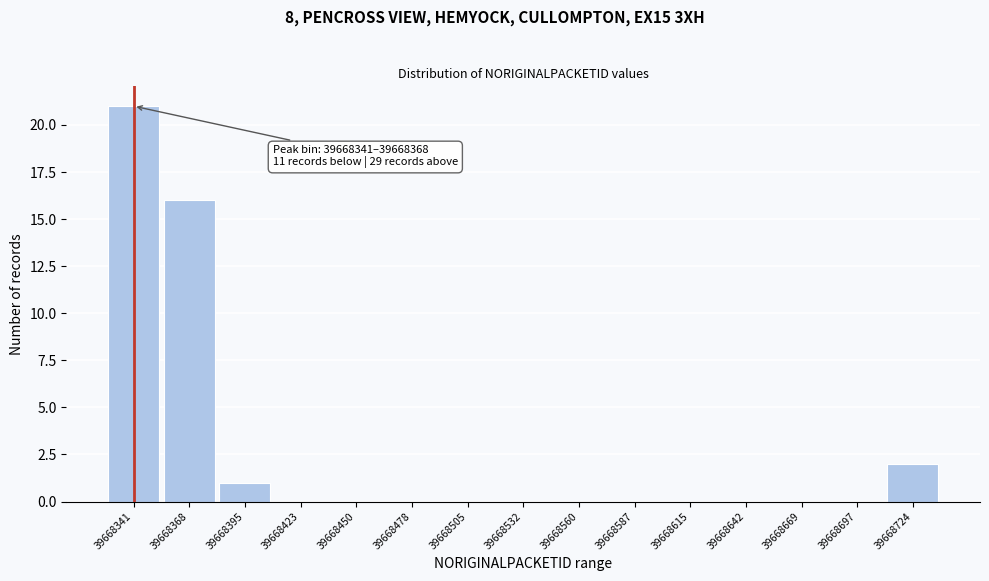

Reading left to right, transcribe all the data shown in this chart.

39668341=21	39668368=16	39668395=1	39668423=0	39668450=0	39668478=0	39668505=0	39668532=0	39668560=0	39668587=0	39668615=0	39668642=0	39668669=0	39668697=0	39668724=2